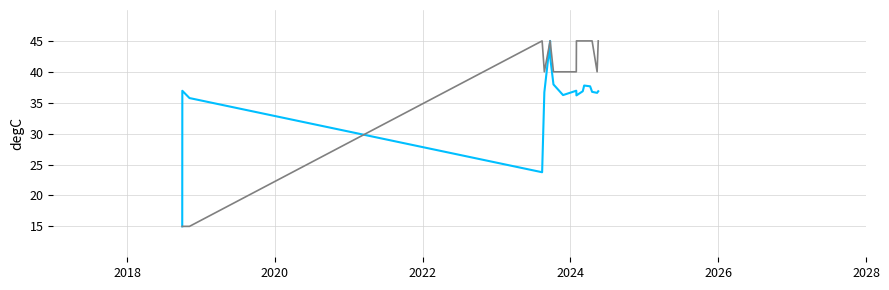

What is the smallest value displayed?

15.0